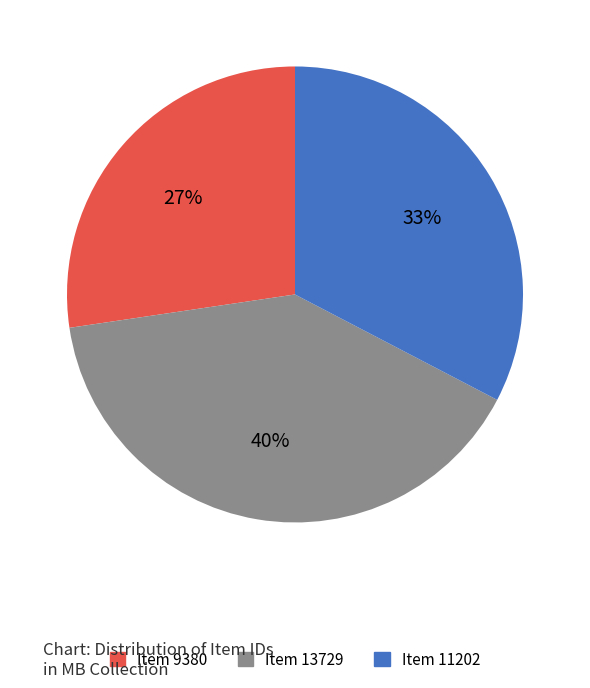

True or false: Item 13729 accounts for 40% of the total.

True